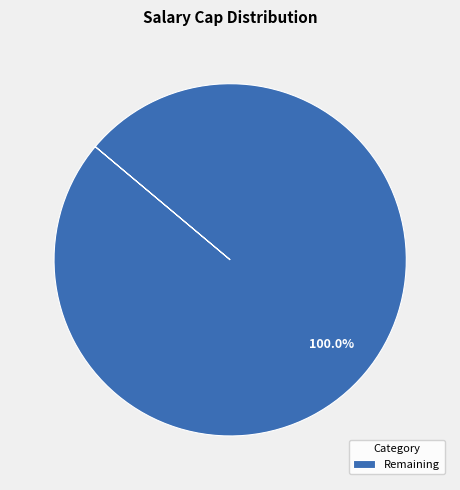

Is Remaining the majority of the pie?

Yes